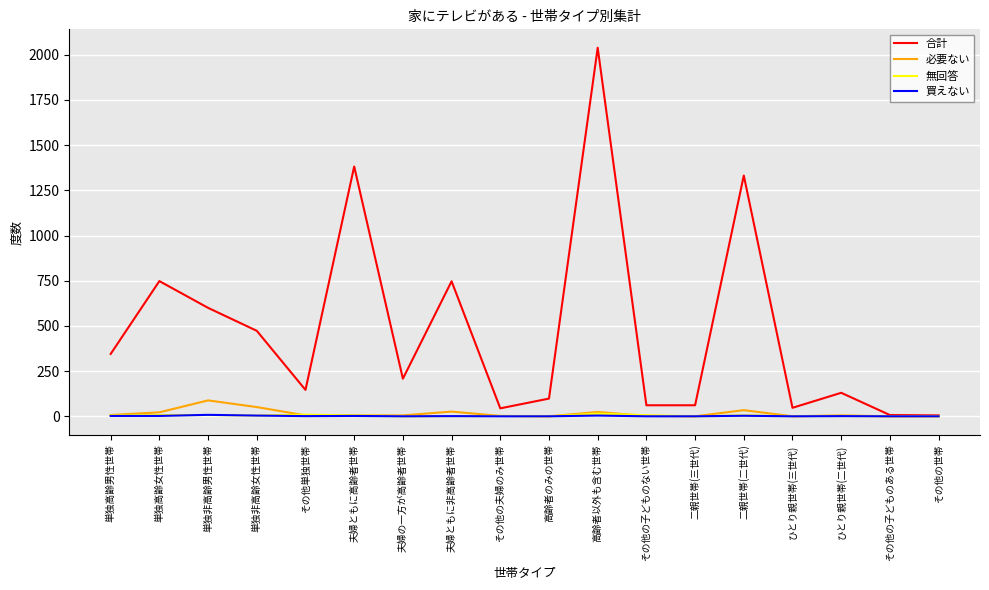

Is this an area chart (filled region under the line)?

No